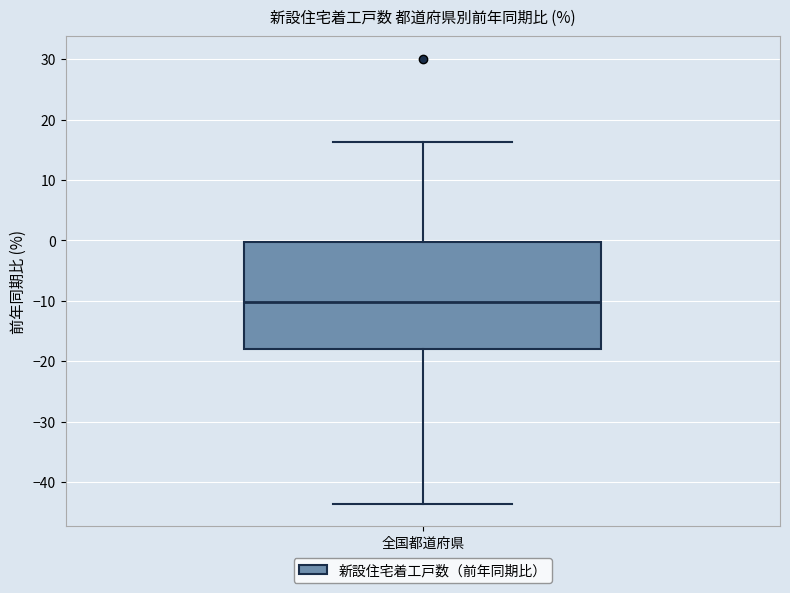

Read this box plot against the y-axis: the position of the median line, the range covered by the box, and the ends of both whiskers. The values are not printed on the chart, so give them approximately, as read against the axis.

median -10, box -18 to 0, whiskers -44 to 16